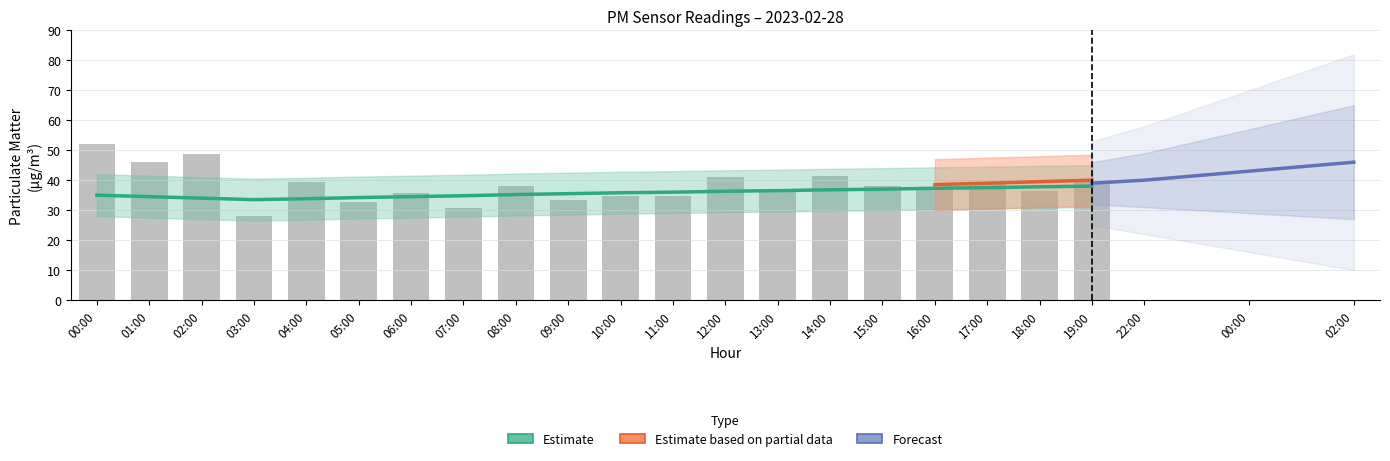

How many categories are shown in the chart?

20